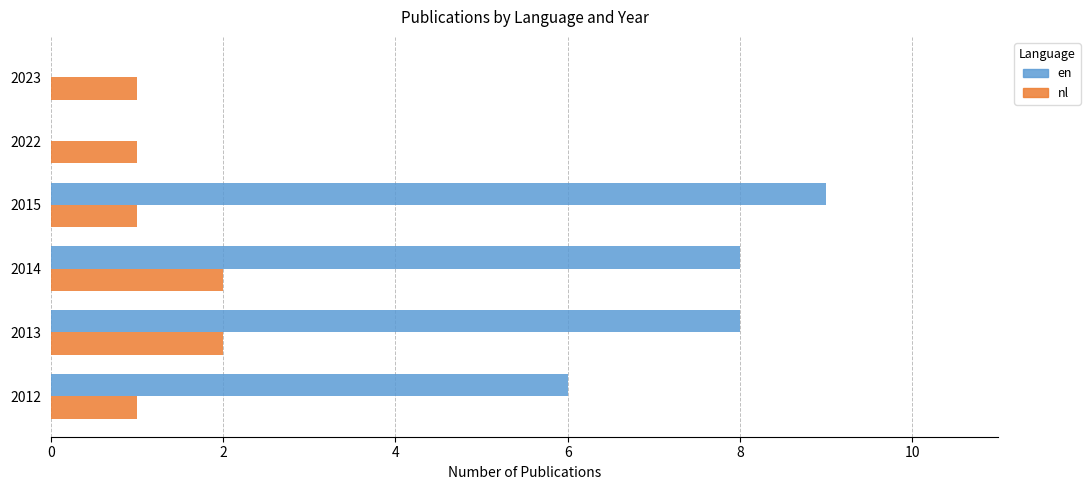

True or false: nl has a value of 2 at 2014.

True